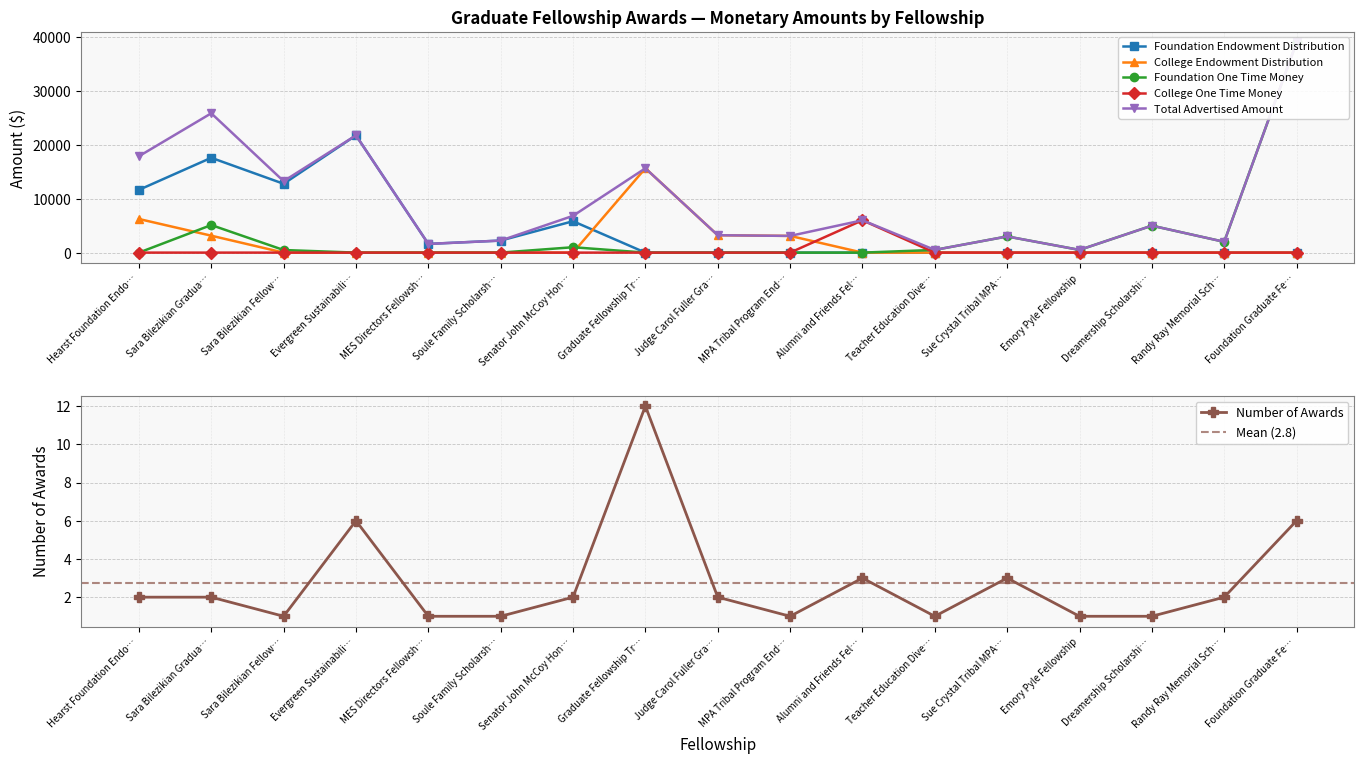

Where is the first local minimum for Foundation Endowment Distribution?

Sara Bilezikian Fellow…